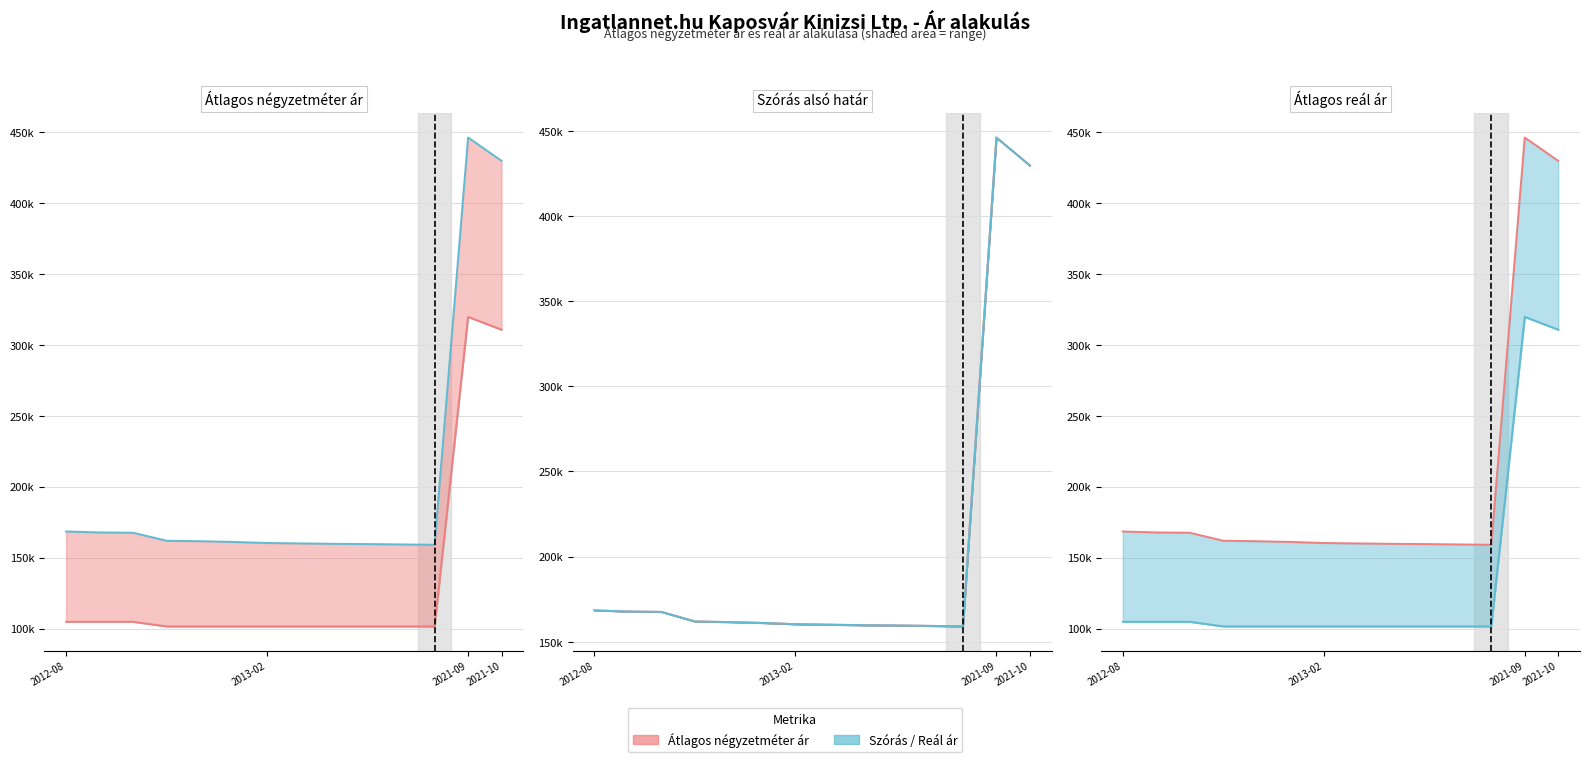

Rank the series by their maximum value, from highest to lowest.

Átlagos m² ár, Reál ár